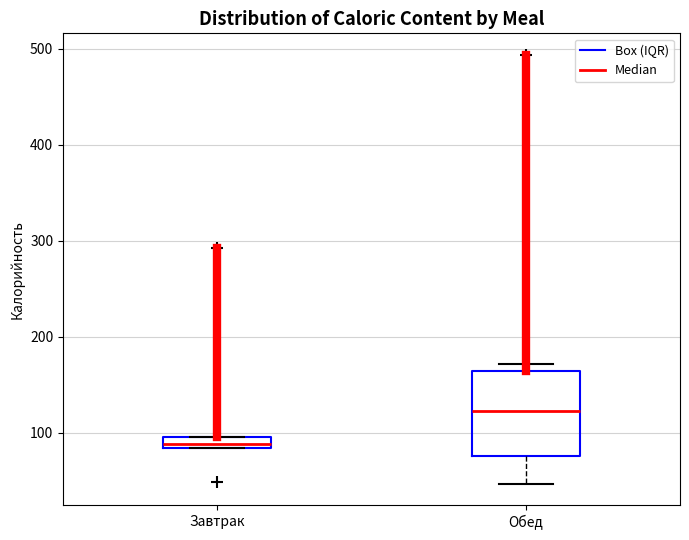

Where is the lower edge of the box for Завтрак on the y-axis? The values are not printed on the chart, so give them approximately, as read against the axis.

80